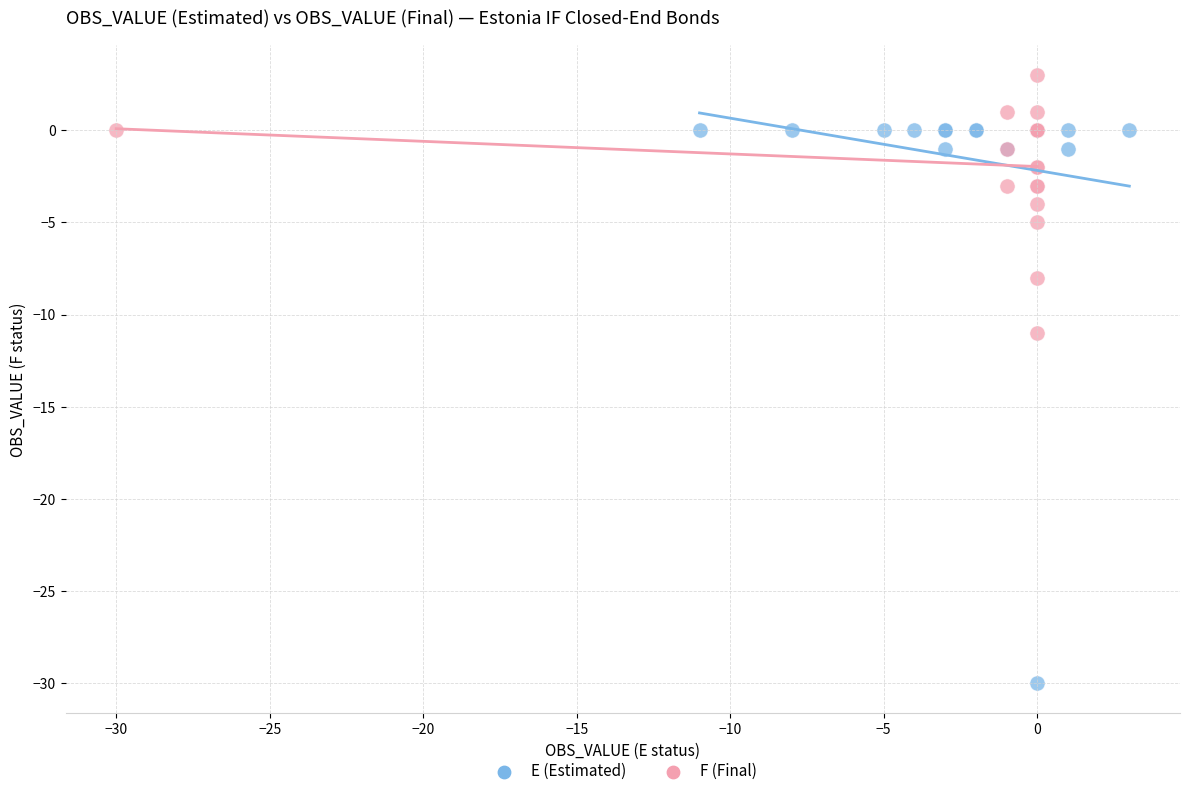

What are all the series names shown in the legend?

E (Estimated), F (Final)